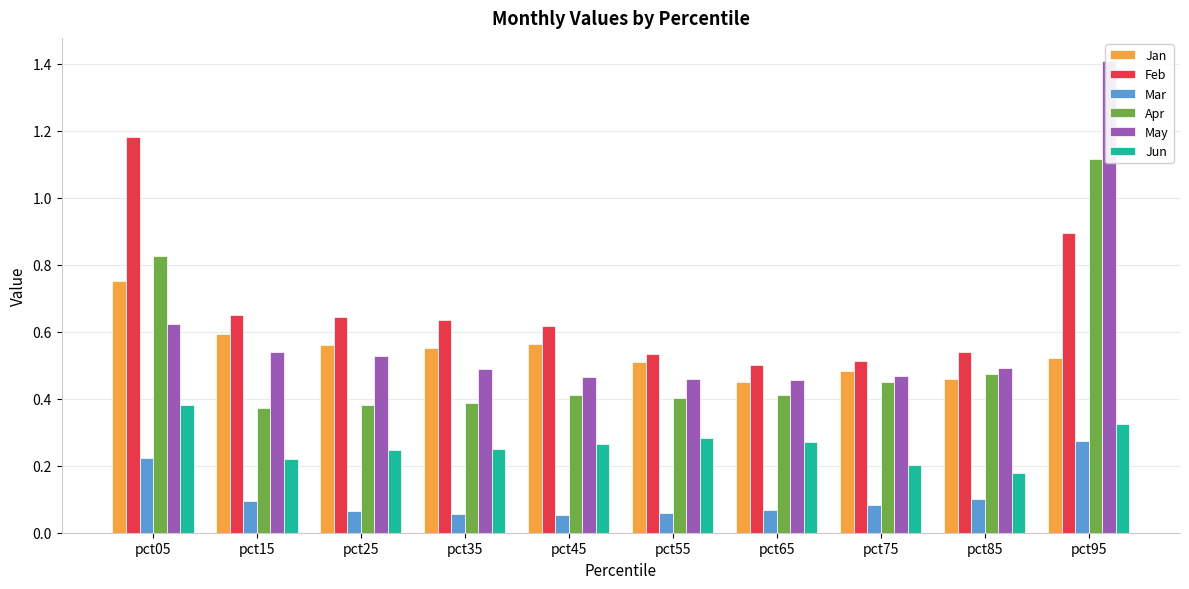

Rank the categories by Jun value from highest to lowest.

pct05, pct95, pct55, pct65, pct45, pct35, pct25, pct15, pct75, pct85